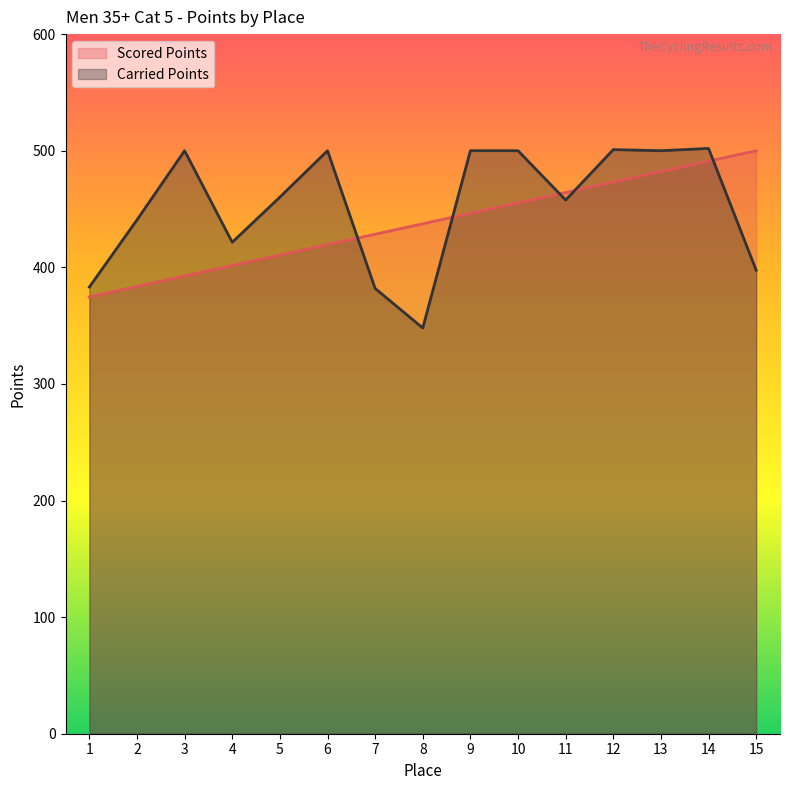

Read the Scored Points value at 14.

491.0